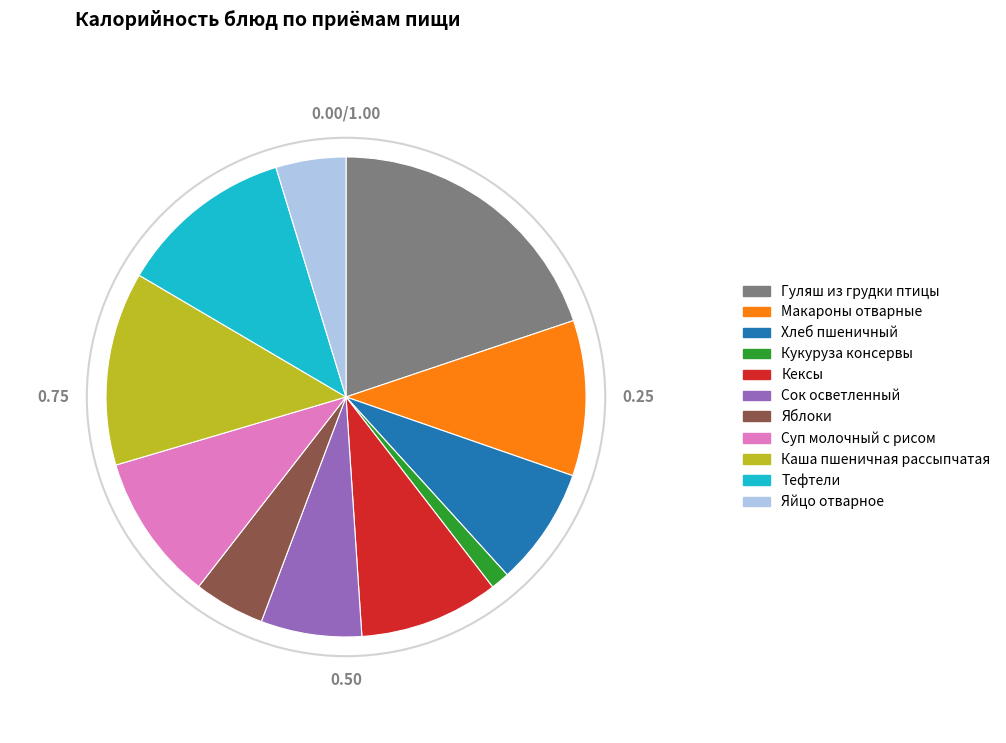

The Суп молочный с рисом slice represents 10% of the pie. True or false?

True